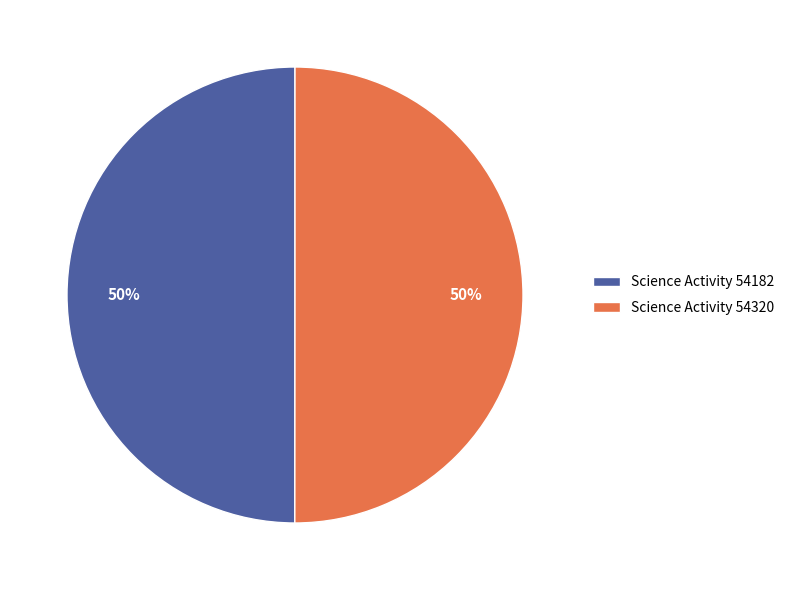

What is the ratio of the value at Science Activity 54182 to the value at Science Activity 54320?

1.0